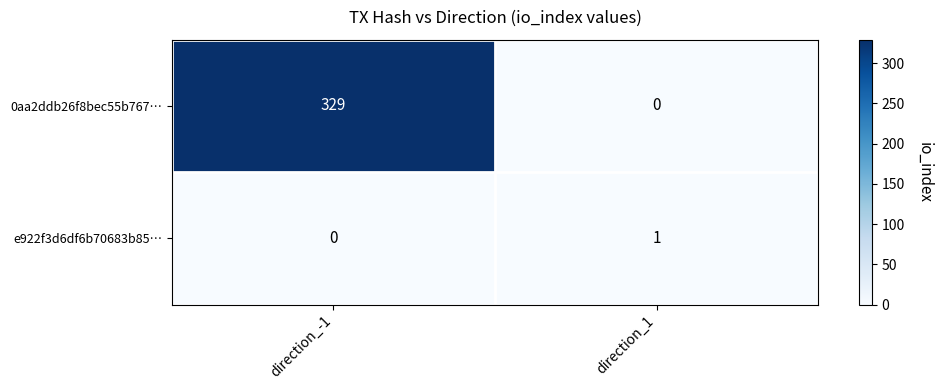

Which category has the highest value across all series?

direction_-1